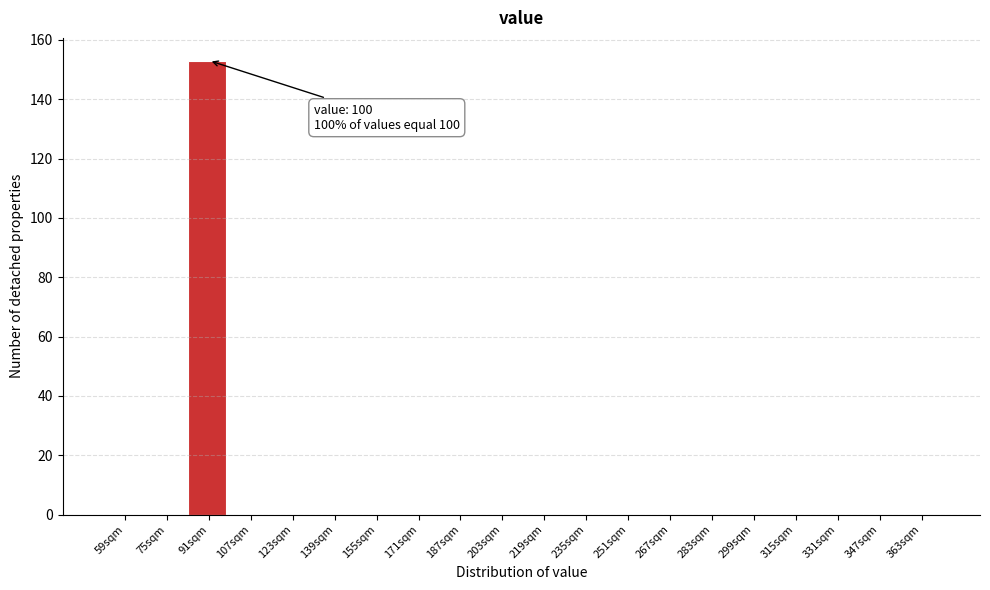

Reading left to right, extract all data points from this chart.

59sqm=0	75sqm=0	91sqm=153	107sqm=0	123sqm=0	139sqm=0	155sqm=0	171sqm=0	187sqm=0	203sqm=0	219sqm=0	235sqm=0	251sqm=0	267sqm=0	283sqm=0	299sqm=0	315sqm=0	331sqm=0	347sqm=0	363sqm=0